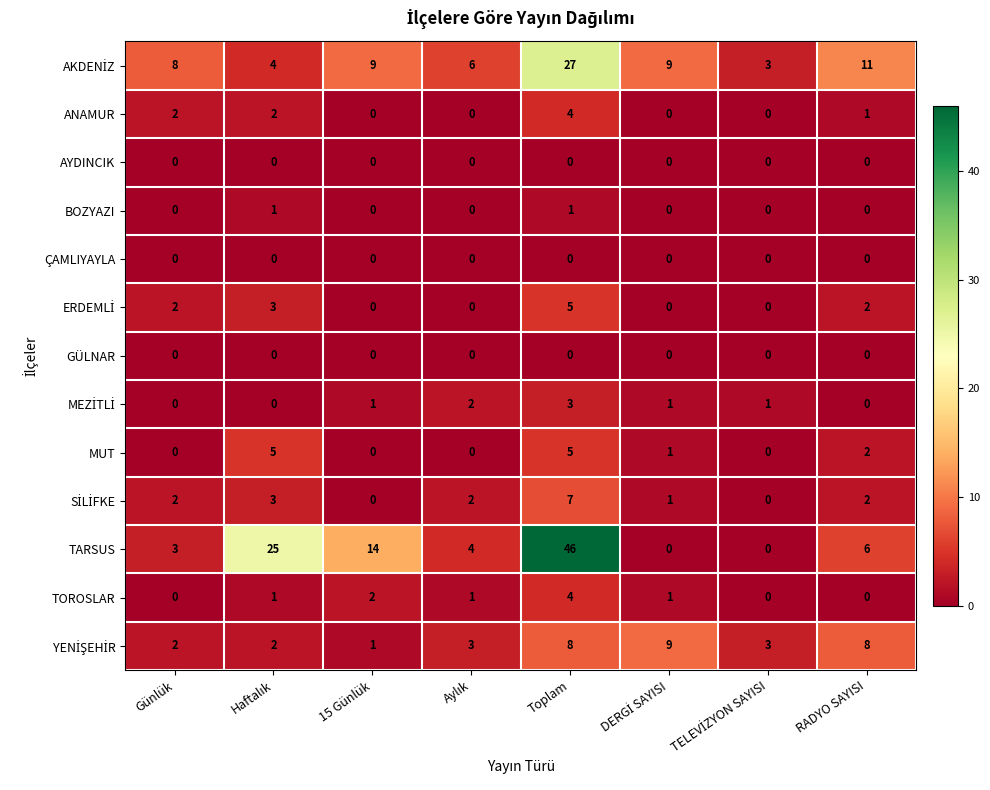

How many distinct data groups are displayed?

13